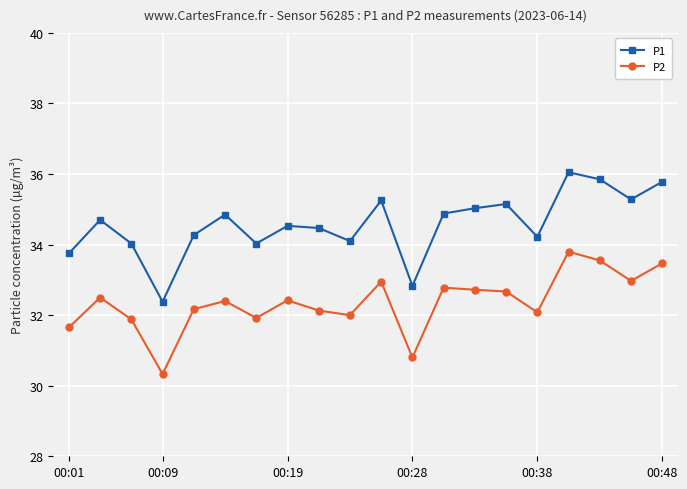

Which series has the widest spread of values?

P1